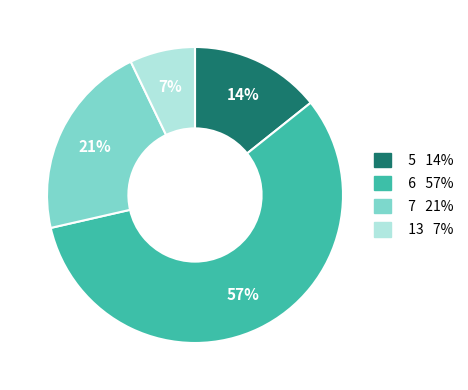

How many slices are in this pie chart?

4